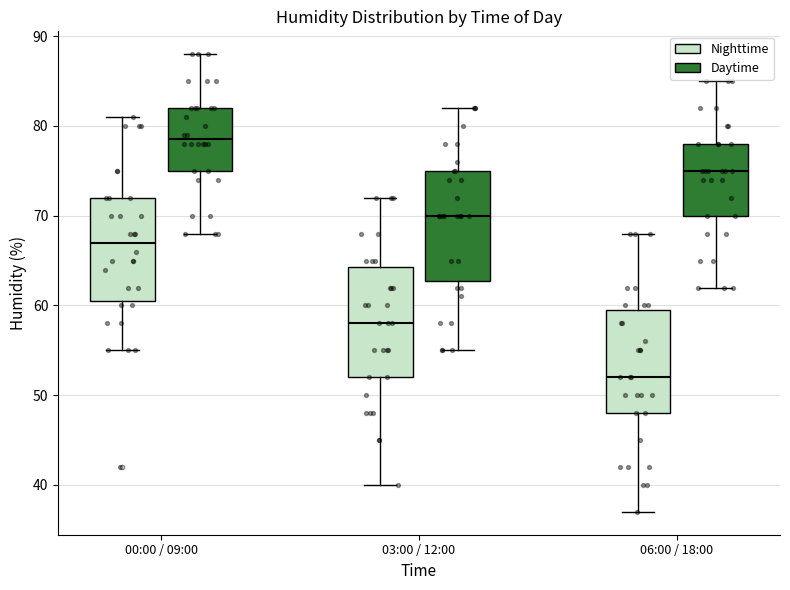

Reading left to right, read every box against the y-axis: the position of its median line, the range the box covers, and the ends of its whiskers. The values are not printed on the chart, so give them approximately, as read against the axis.

00:00 / 09:00 (Nighttime): median 67, box 61 to 72, whiskers 55 to 81
00:00 / 09:00 (Daytime): median 79, box 75 to 82, whiskers 68 to 88
03:00 / 12:00 (Nighttime): median 58, box 52 to 64, whiskers 40 to 72
03:00 / 12:00 (Daytime): median 70, box 63 to 75, whiskers 55 to 82
06:00 / 18:00 (Nighttime): median 52, box 48 to 60, whiskers 37 to 68
06:00 / 18:00 (Daytime): median 75, box 70 to 78, whiskers 62 to 85